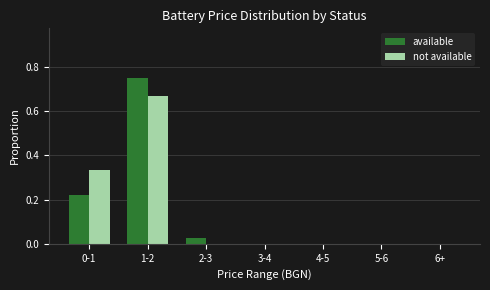

What is the sum of all not available values?

1.0